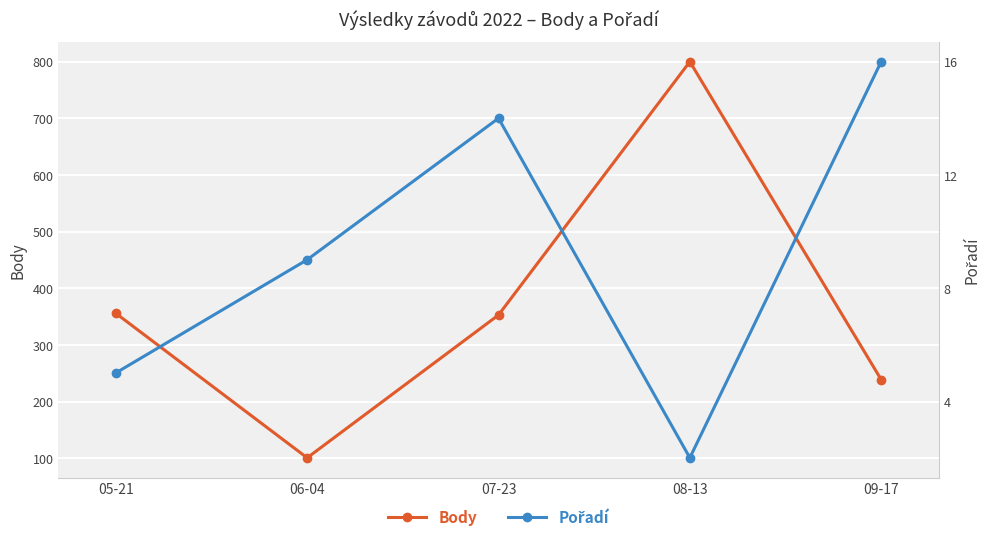

In Body, how many points are higher than both neighbors (excluding endpoints)?

1